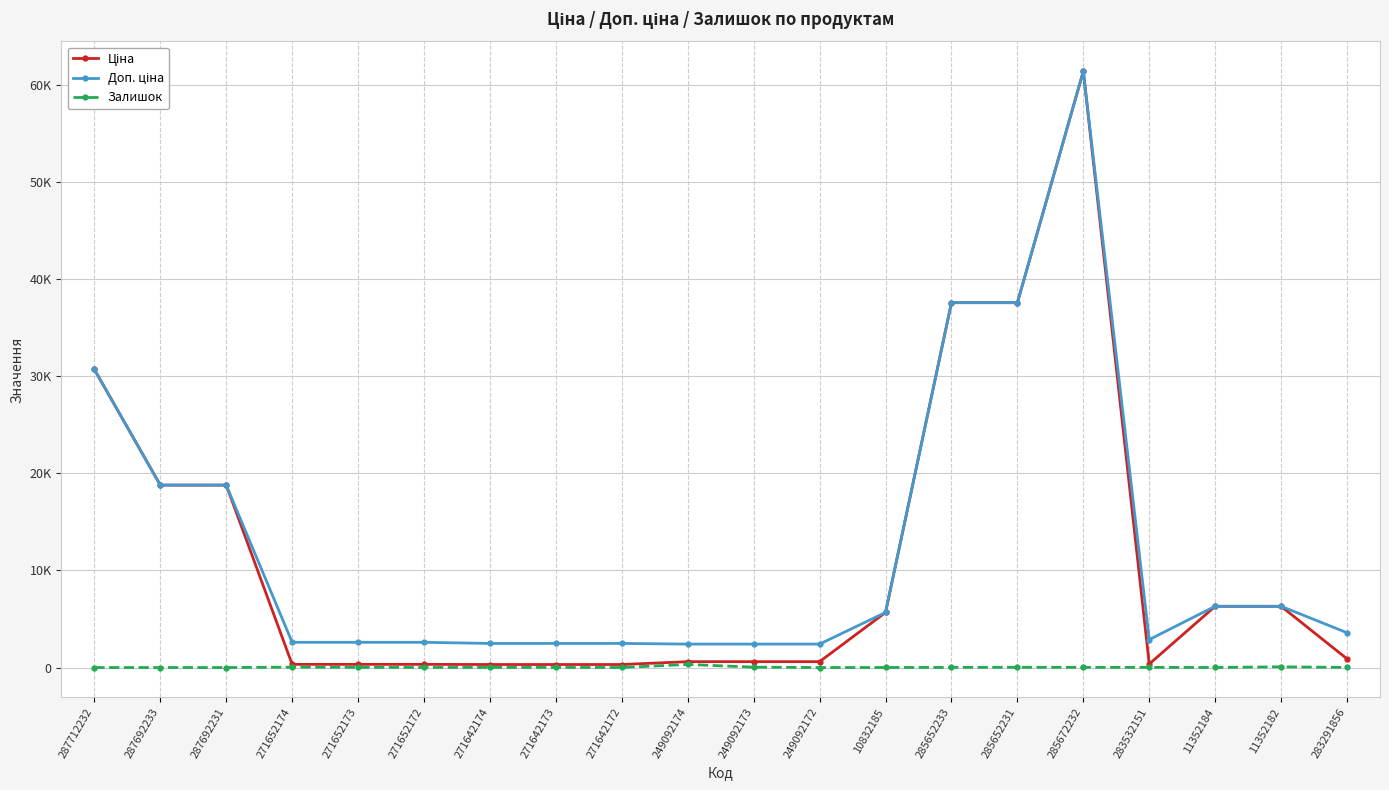

Is this an area chart (filled region under the line)?

No